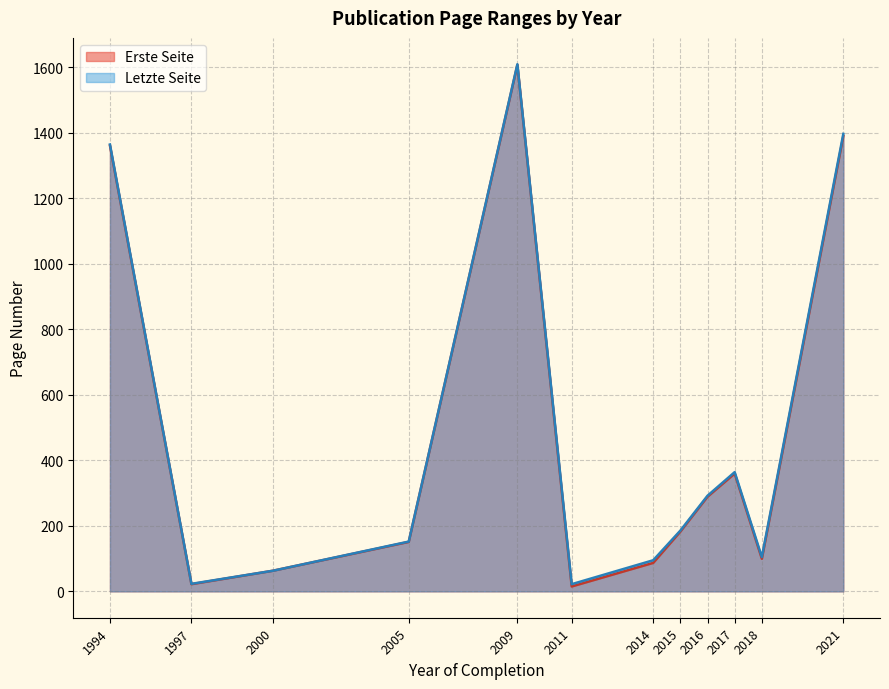

True or false: Erste Seite and Letzte Seite intersect in this chart.

False